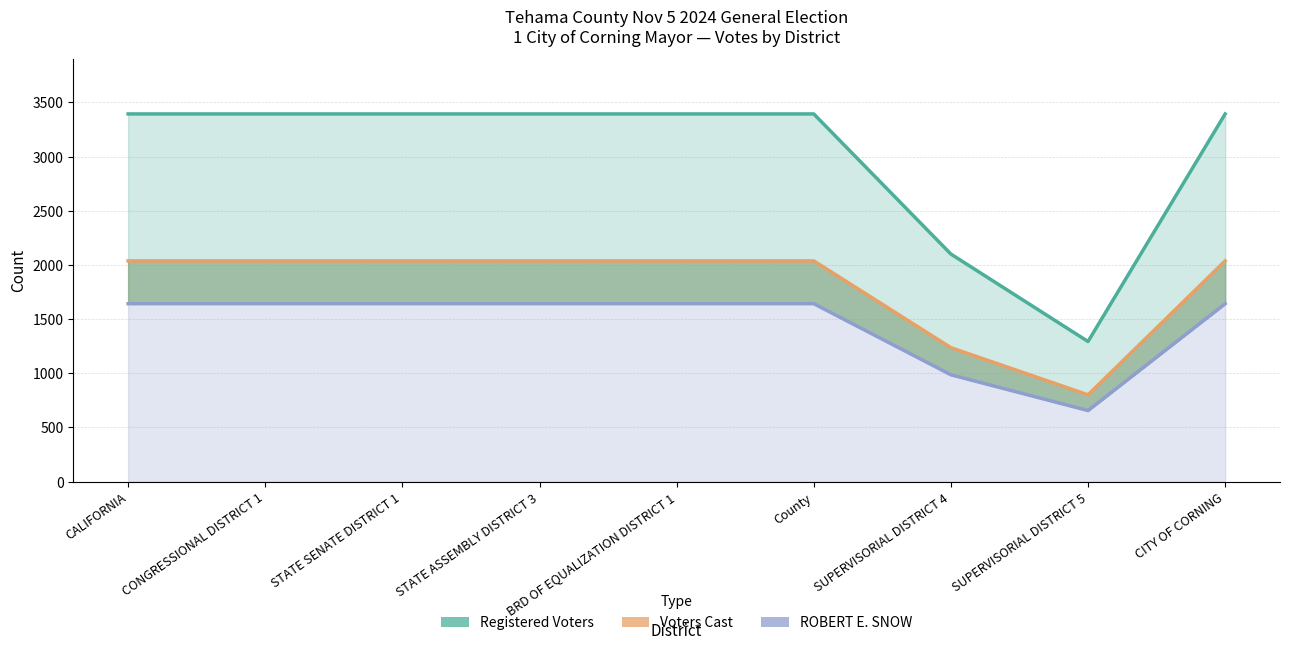

Which series changed the most between County and CITY OF CORNING?

Registered Voters